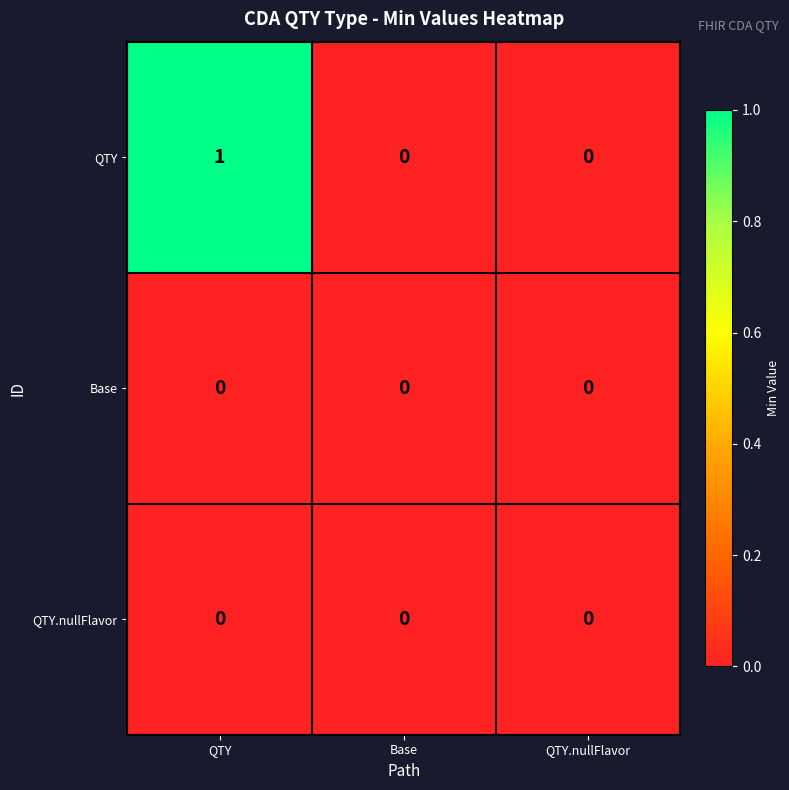

How many QTY values are between 0 and 1?

3